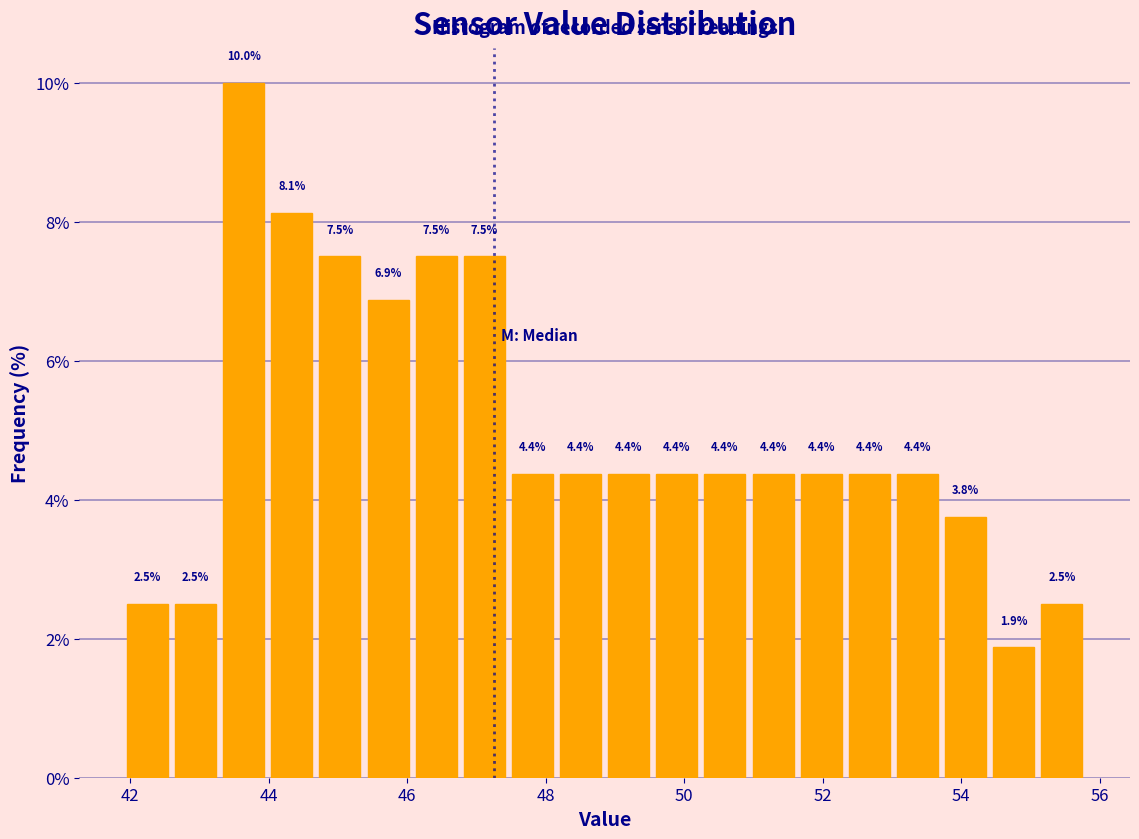

Around what value on the x-axis is the tallest bar? Give the approximate position of its centre, as read against the axis.

43.6